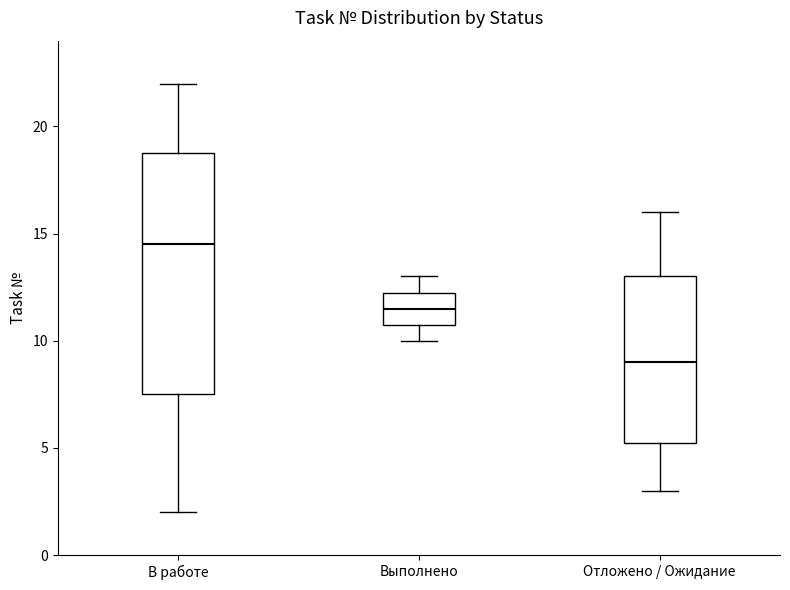

Where does the upper whisker of the box for Отложено / Ожидание end on the y-axis? The values are not printed on the chart, so give them approximately, as read against the axis.

16.0